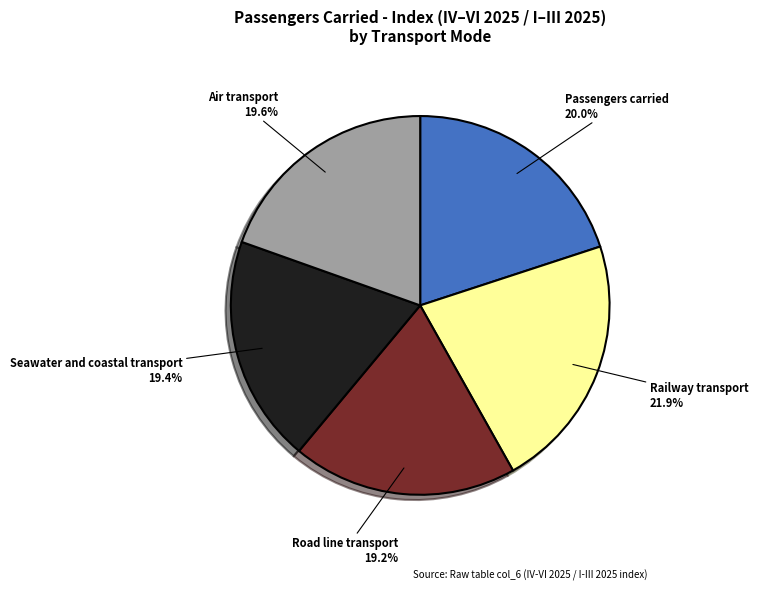

Approximately how many times larger is the value at Railway transport compared to Air transport?

1.1